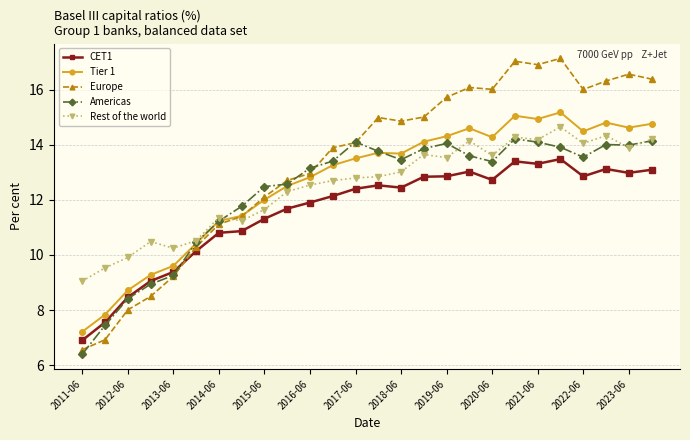

What is the maximum value shown in the chart?

17.1